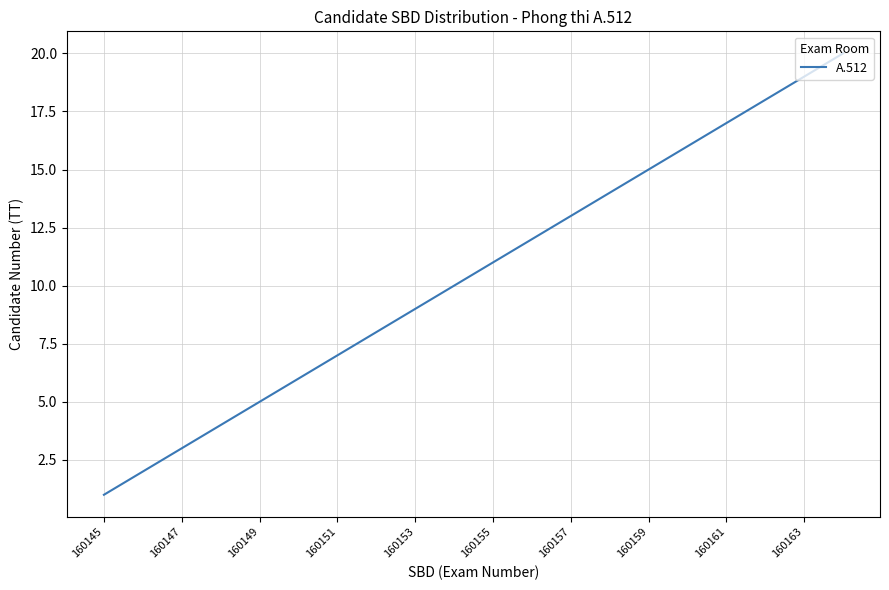

What is the difference between the maximum and minimum values?

19